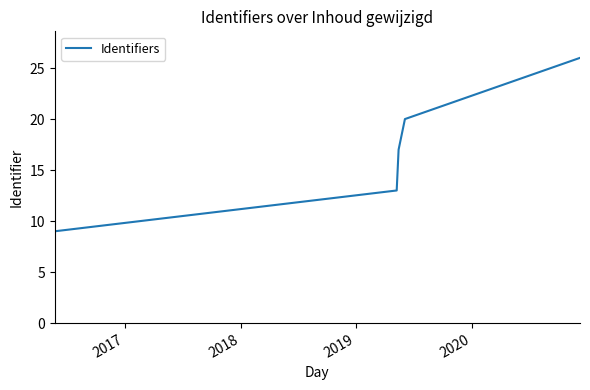

What is the difference between the maximum and minimum values?

17